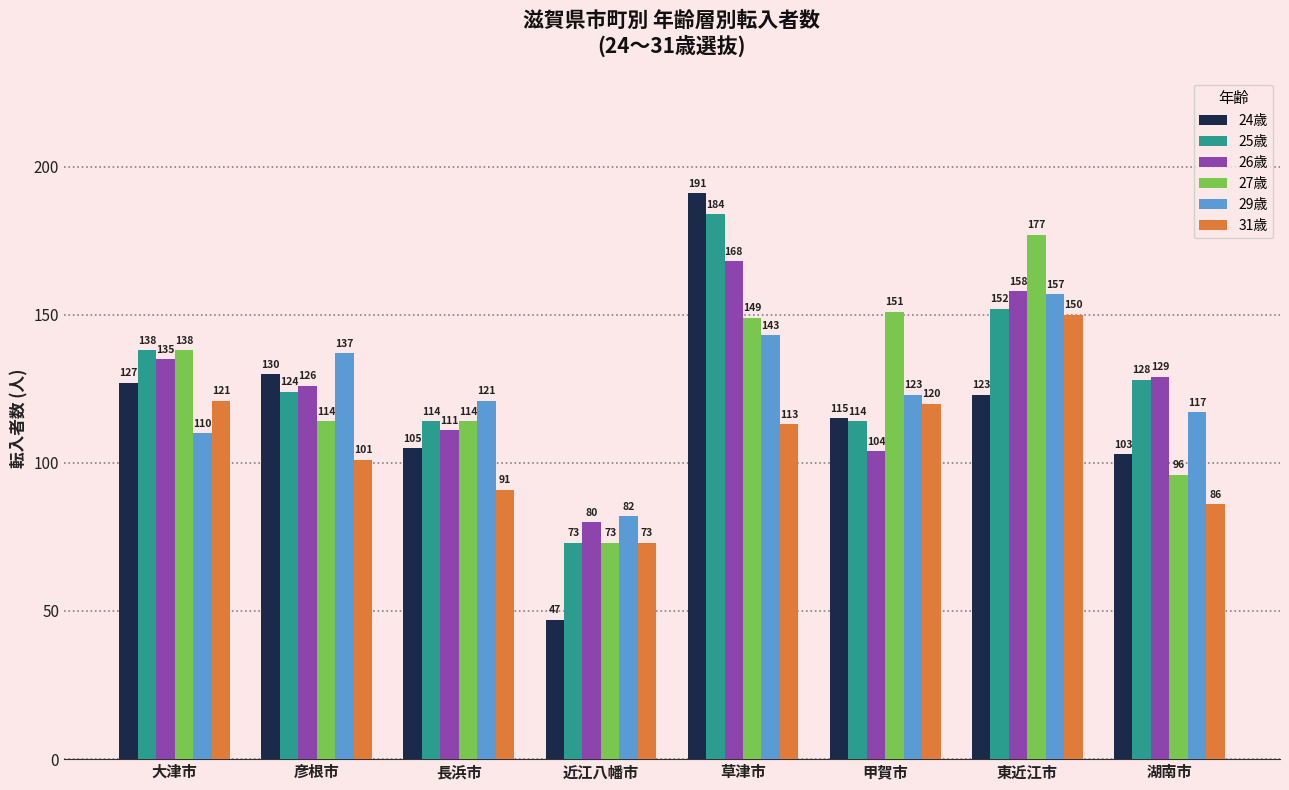

At 甲賀市, list the series in order from smallest to largest.

26歳, 25歳, 24歳, 31歳, 29歳, 27歳